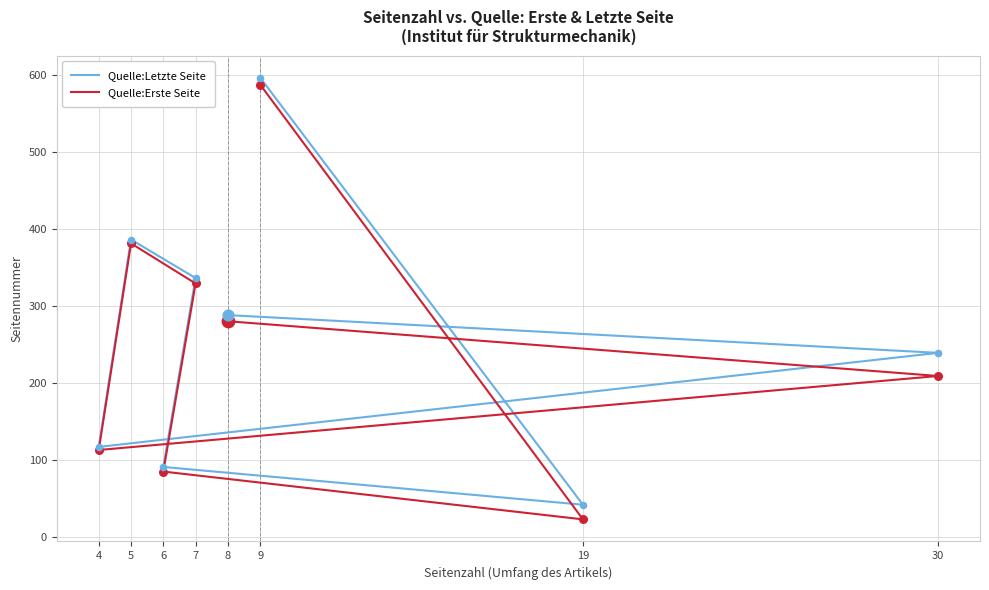

What are all the series names shown in the legend?

Quelle:Letzte Seite, Quelle:Erste Seite